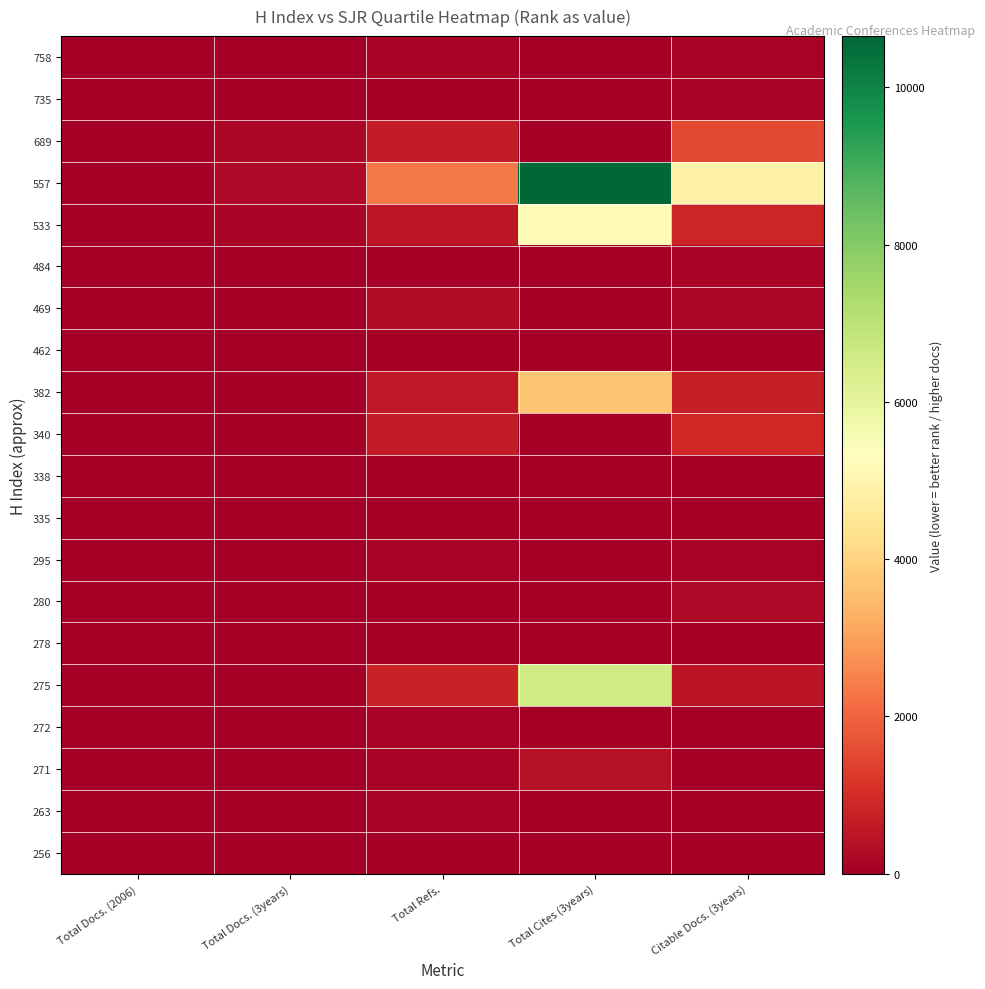

Rank the series by their maximum value, from lowest to highest.

256, 338, 462, 335, 278, 272, 758, 263, 295, 484, 735, 280, 469, 271, 340, 689, 382, 533, 275, 557